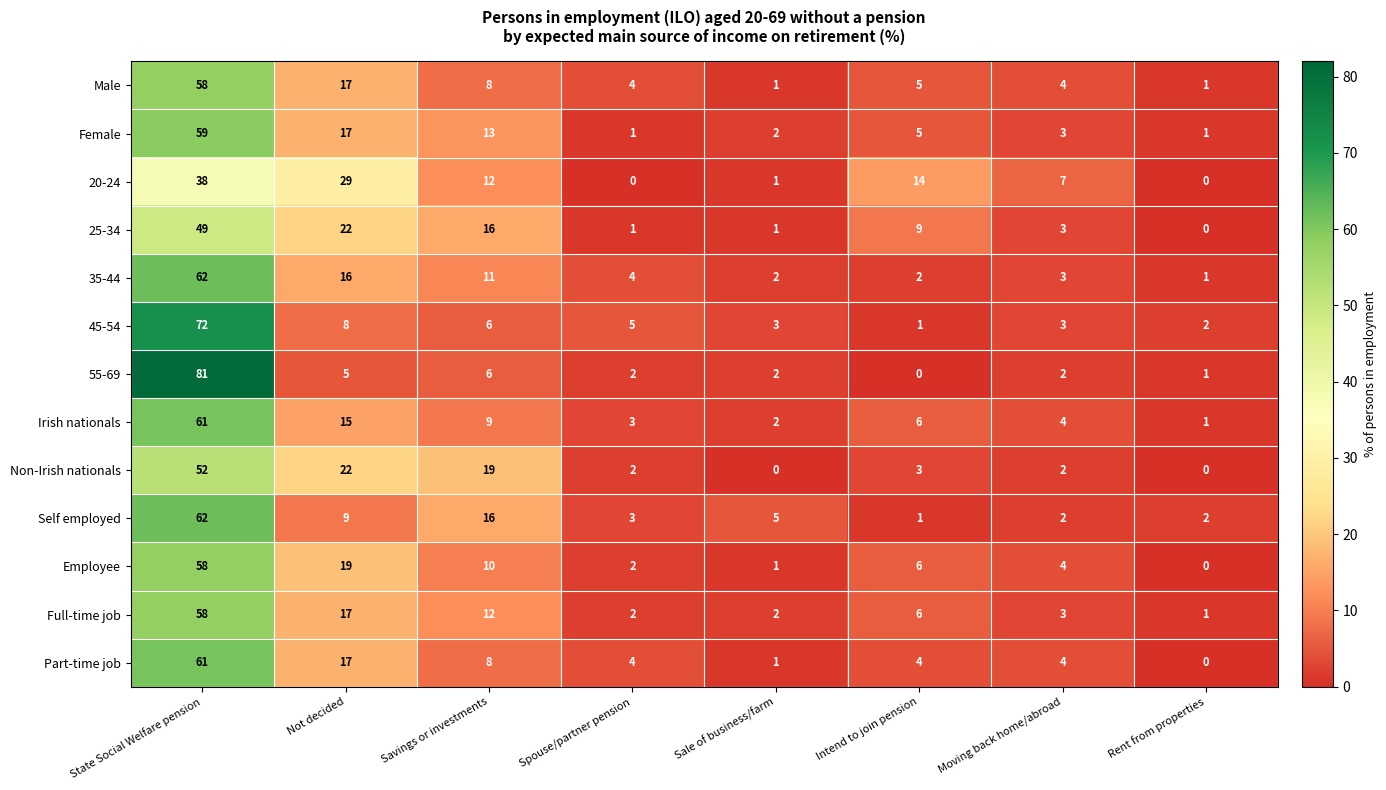

At which category is the sum across all series the highest?

State Social Welfare pension